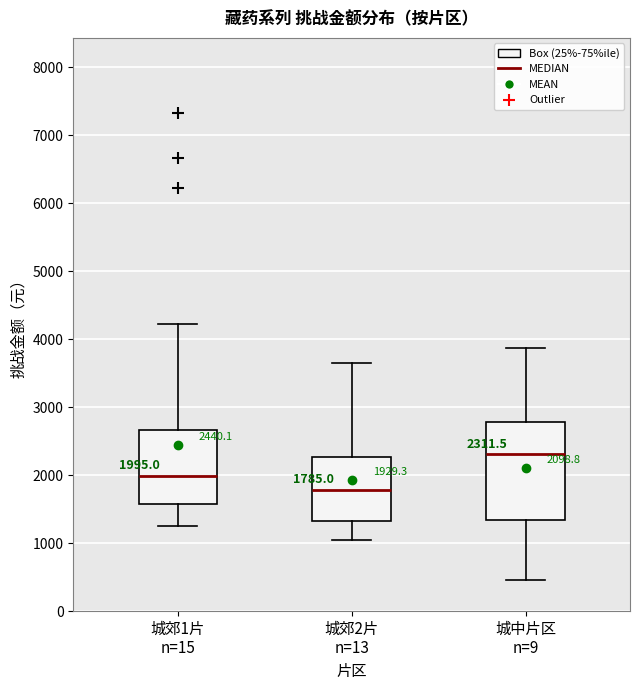

Comparing the boxes themselves (not the whiskers), which one is the tallest?

城中片区 n=9